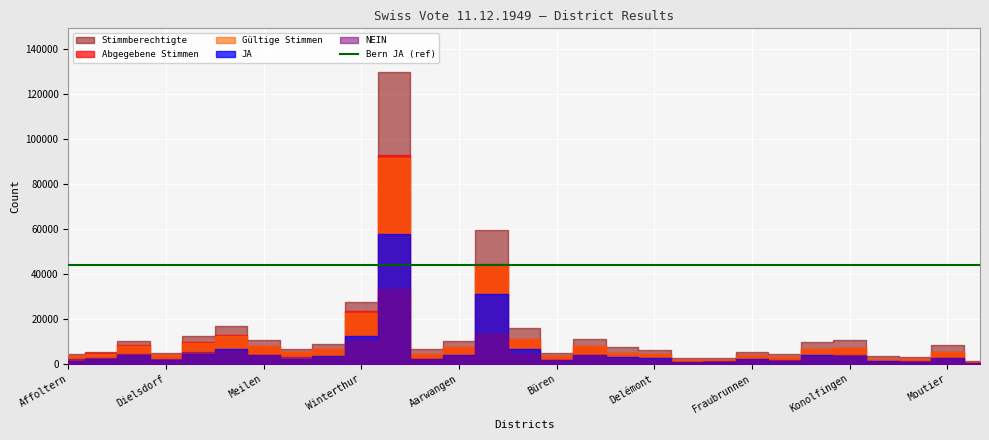

What is the label of the 16th point from the left?

Büren